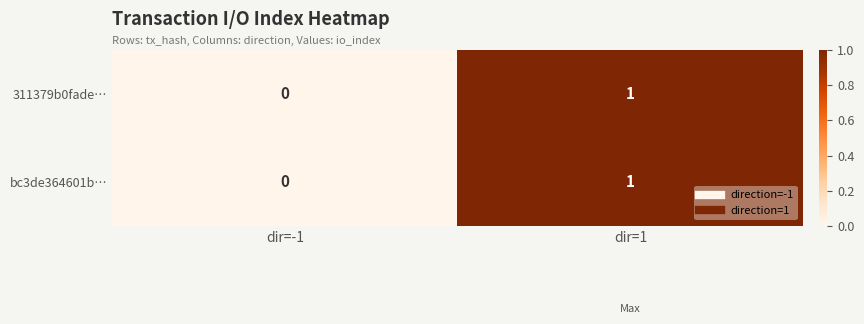

The value of bc3de364601b… at dir=-1 is -1. True or false?

False